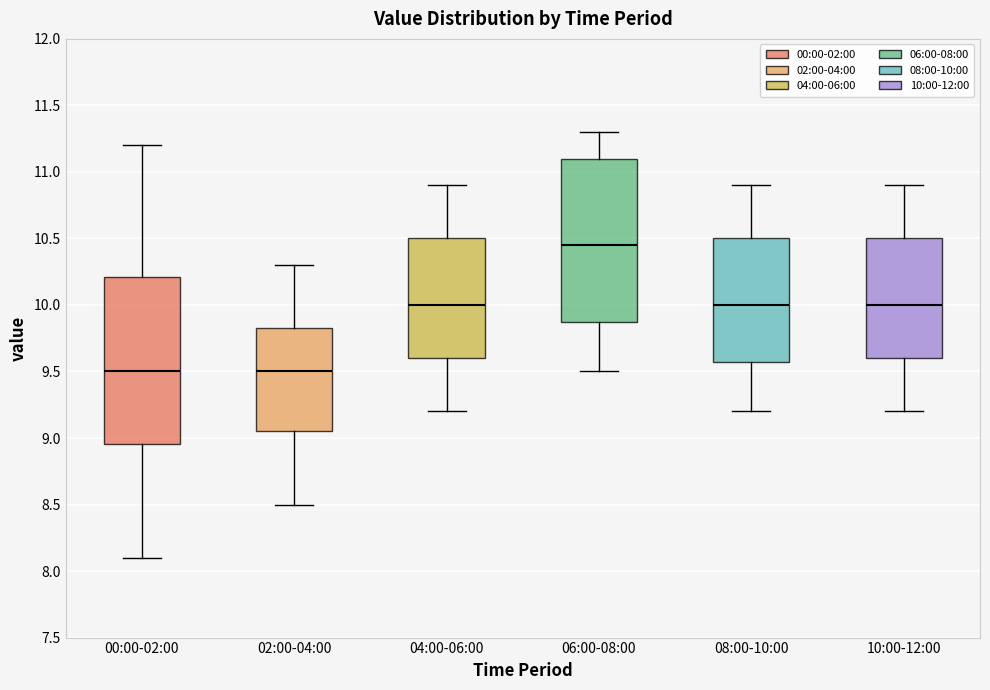

Reading left to right, transcribe this box plot: for each box, give where its median line is, the range the box spans, and where its two whiskers end, as read against the y-axis. The values are not printed on the chart, so give them approximately, as read against the axis.

00:00-02:00: median 9.50, box 8.95 to 10.20, whiskers 8.10 to 11.20
02:00-04:00: median 9.50, box 9.05 to 9.85, whiskers 8.50 to 10.30
04:00-06:00: median 10.00, box 9.60 to 10.50, whiskers 9.20 to 10.90
06:00-08:00: median 10.45, box 9.90 to 11.10, whiskers 9.50 to 11.30
08:00-10:00: median 10.00, box 9.60 to 10.50, whiskers 9.20 to 10.90
10:00-12:00: median 10.00, box 9.60 to 10.50, whiskers 9.20 to 10.90